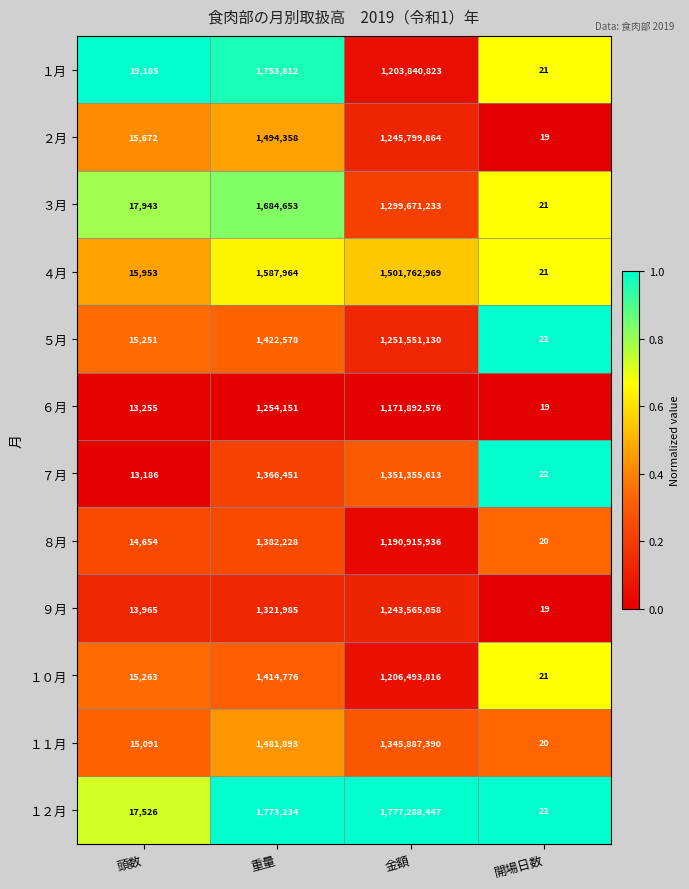

Is the value of ９月 at 金額 greater than the value of ３月 at 金額?

No